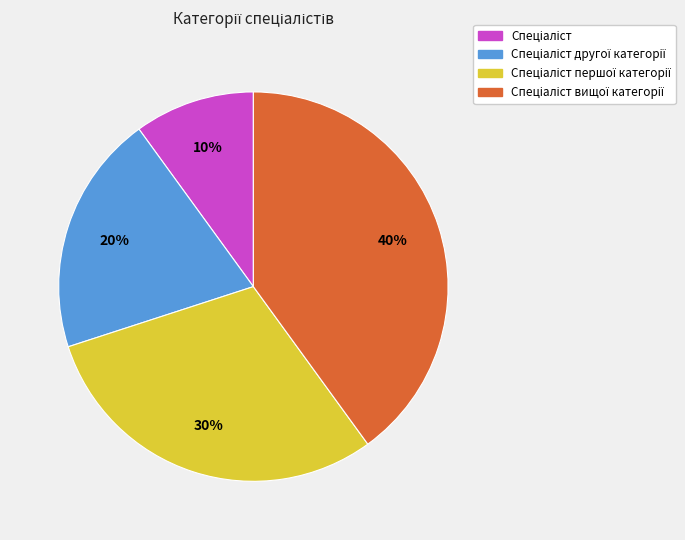

How many segments does this pie chart have?

4